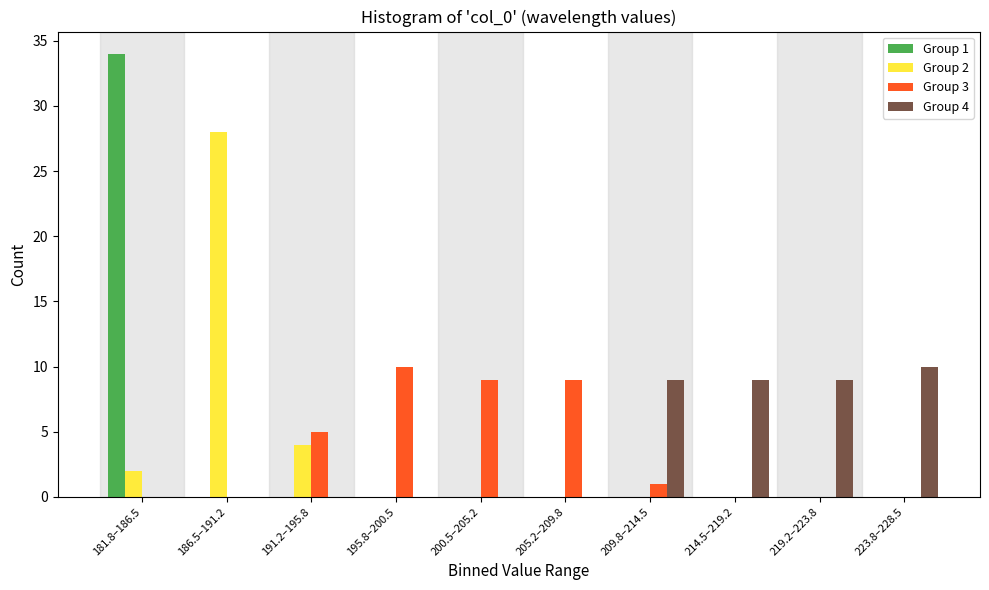

What is the maximum value shown in the chart?

34